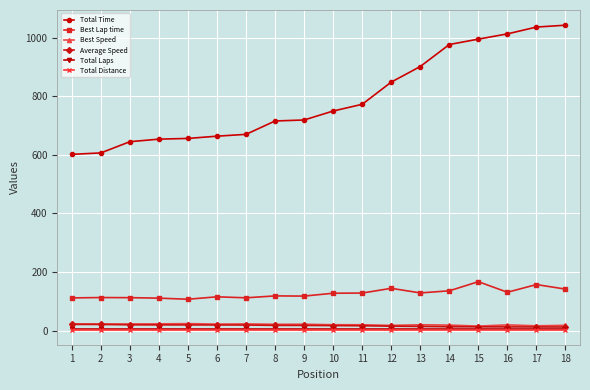

Is it true that Total Distance equals 3.5 at 8?

True